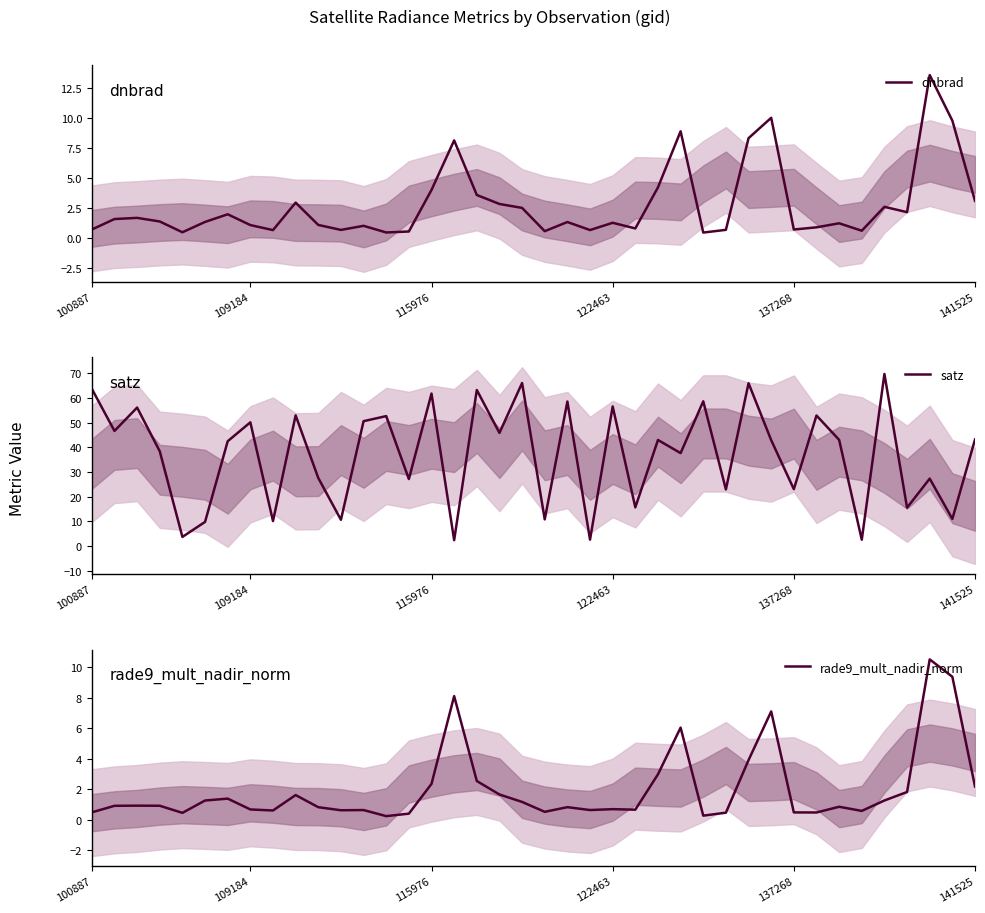

What is the highest value of the rade9_mult_nadir_norm series?

10.5